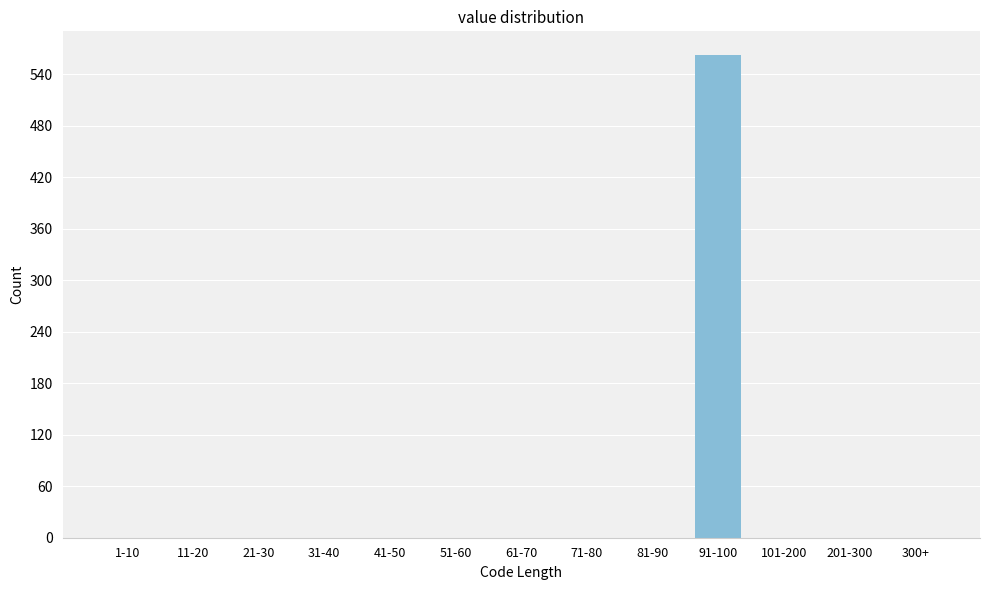

Reading left to right, what are all the values shown in this chart?

1-10=0	11-20=0	21-30=0	31-40=0	41-50=0	51-60=0	61-70=0	71-80=0	81-90=0	91-100=562	101-200=0	201-300=0	300+=0